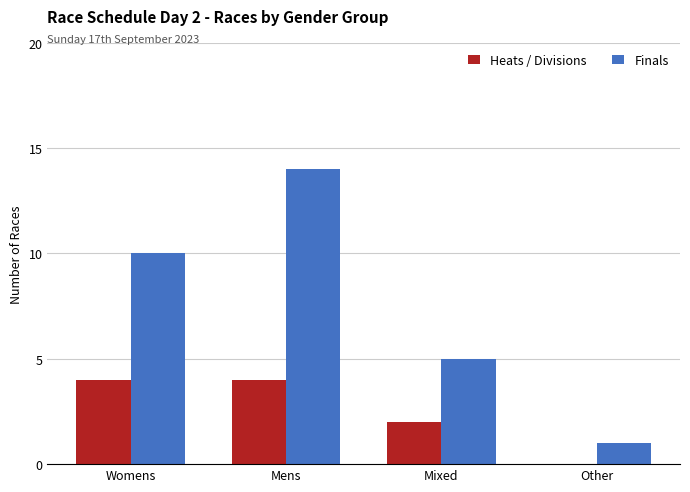

What are all the series names shown in the legend?

Heats / Divisions, Finals